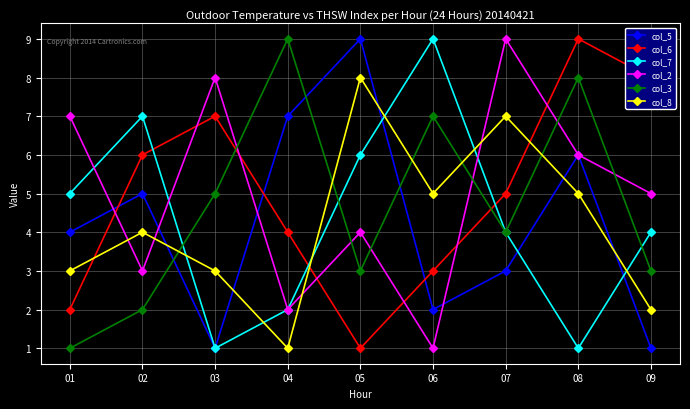

Rank the series at 02 from lowest to highest value.

col_3, col_2, col_8, col_5, col_6, col_7